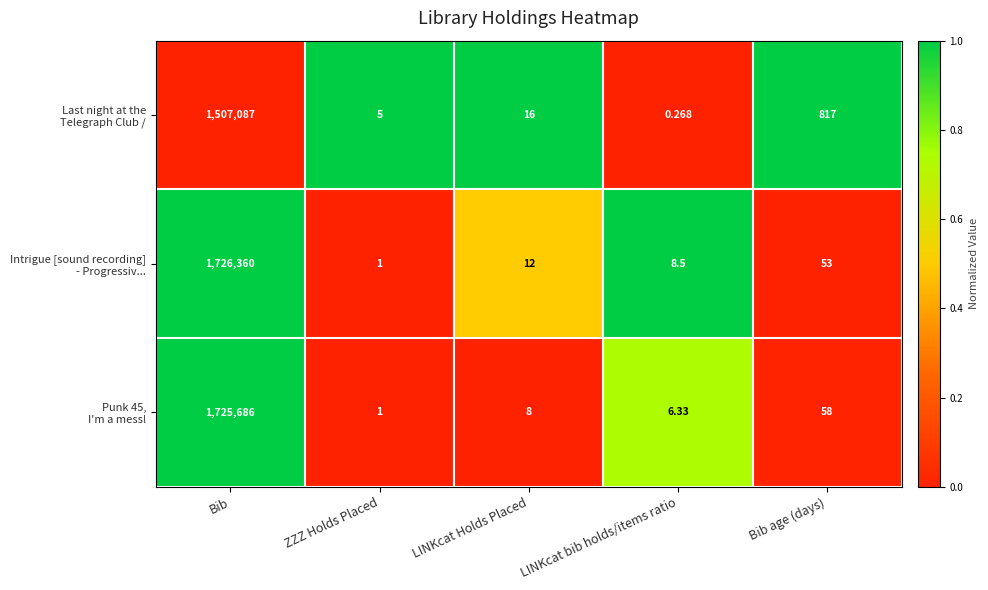

At which category is the sum across all series the highest?

Bib